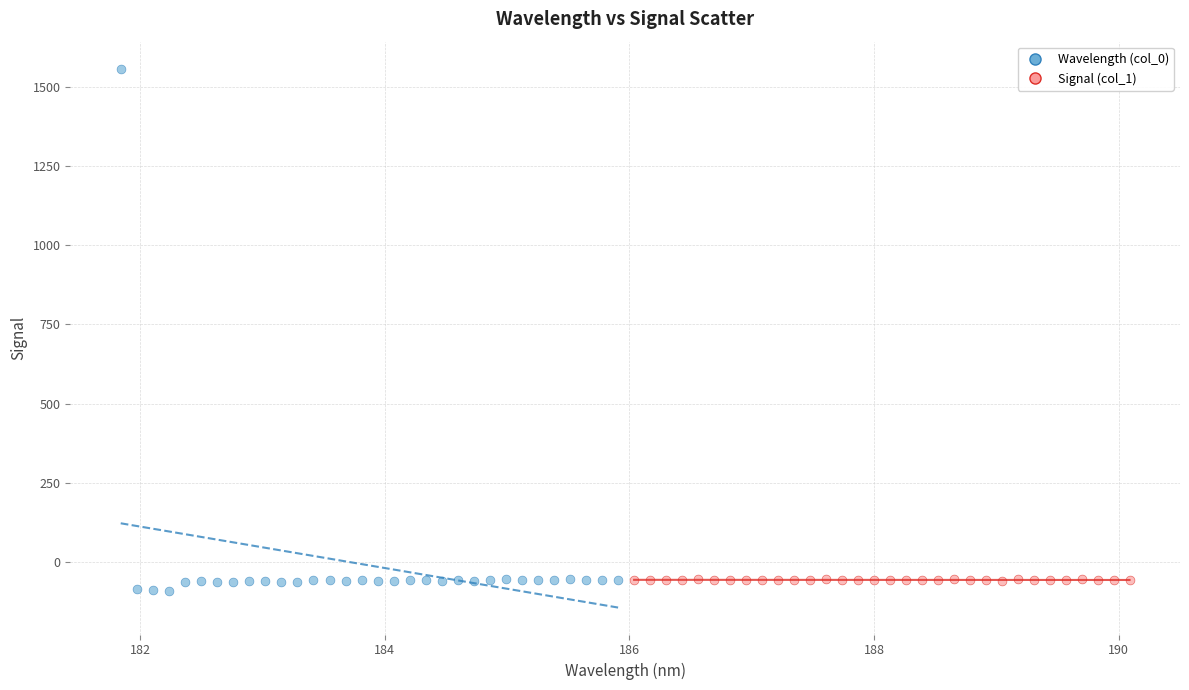

Which series has the widest spread of Y values?

Wavelength (col_0)